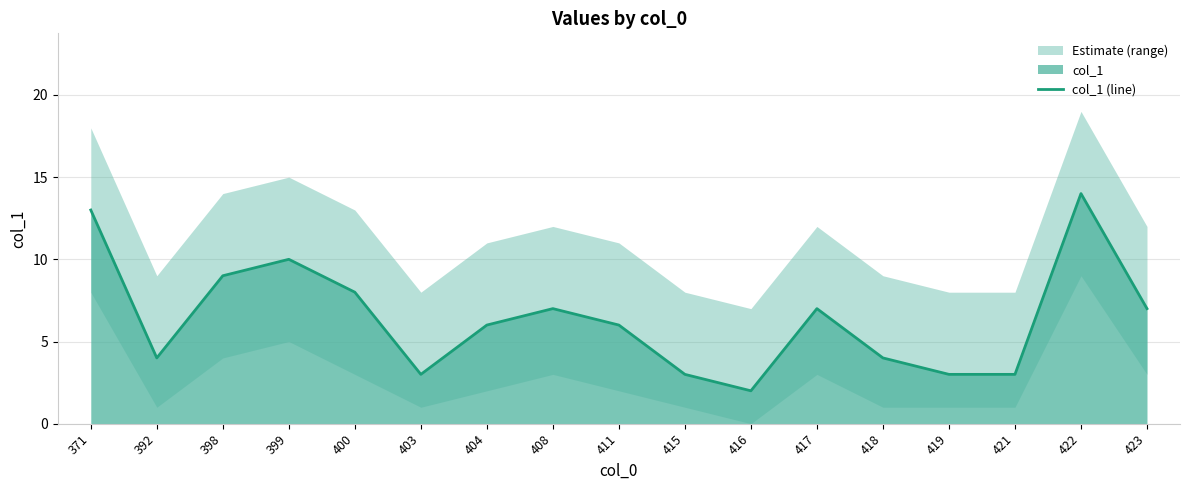

What is the difference between the maximum and second lowest values?

11